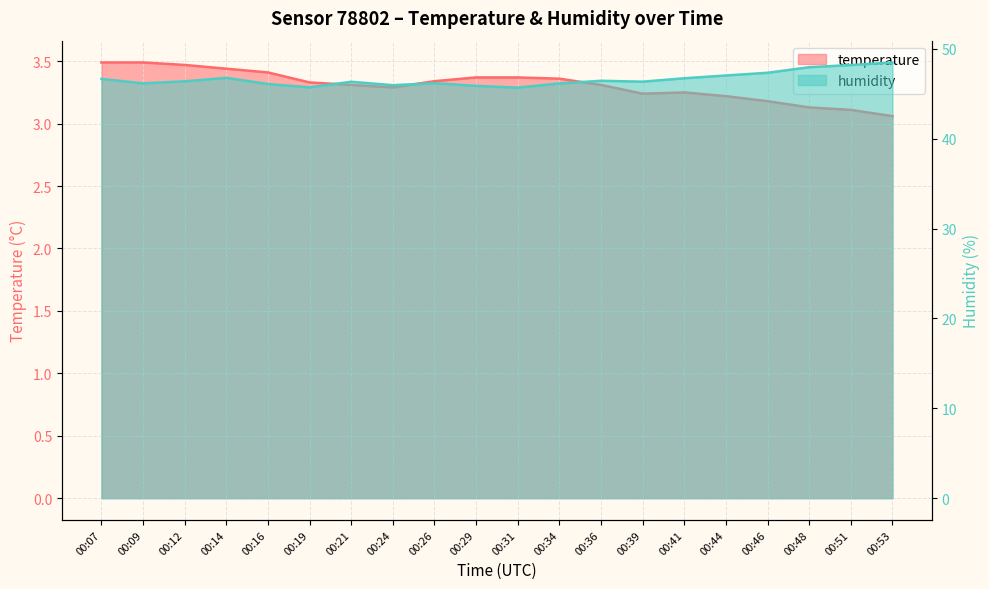

At which label is humidity closest to 47?

00:44